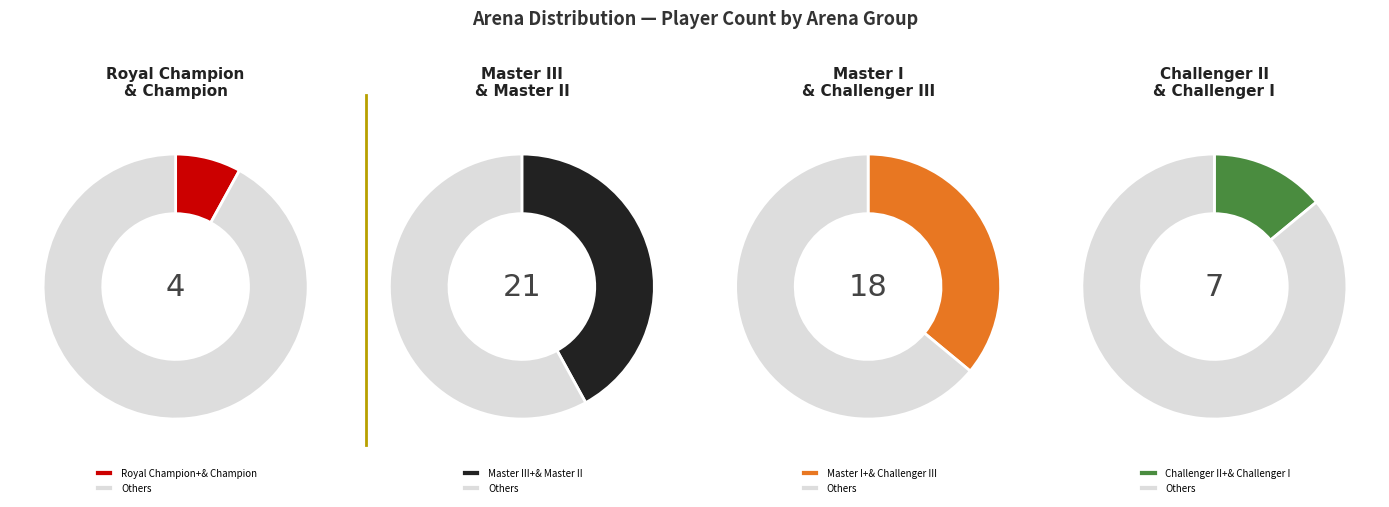

Which slice is the smallest?

Royal Champion